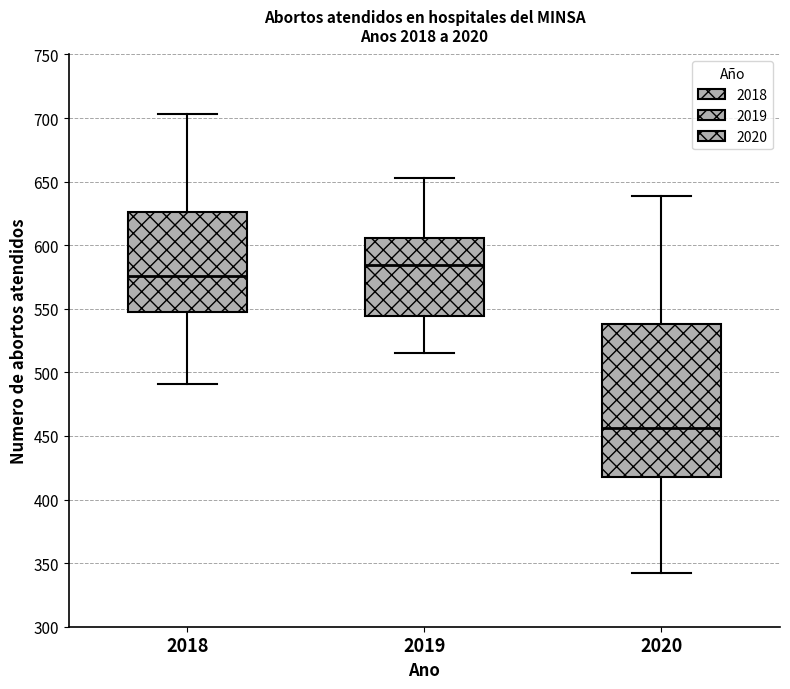

Comparing the boxes themselves (not the whiskers), which one is the tallest?

2020